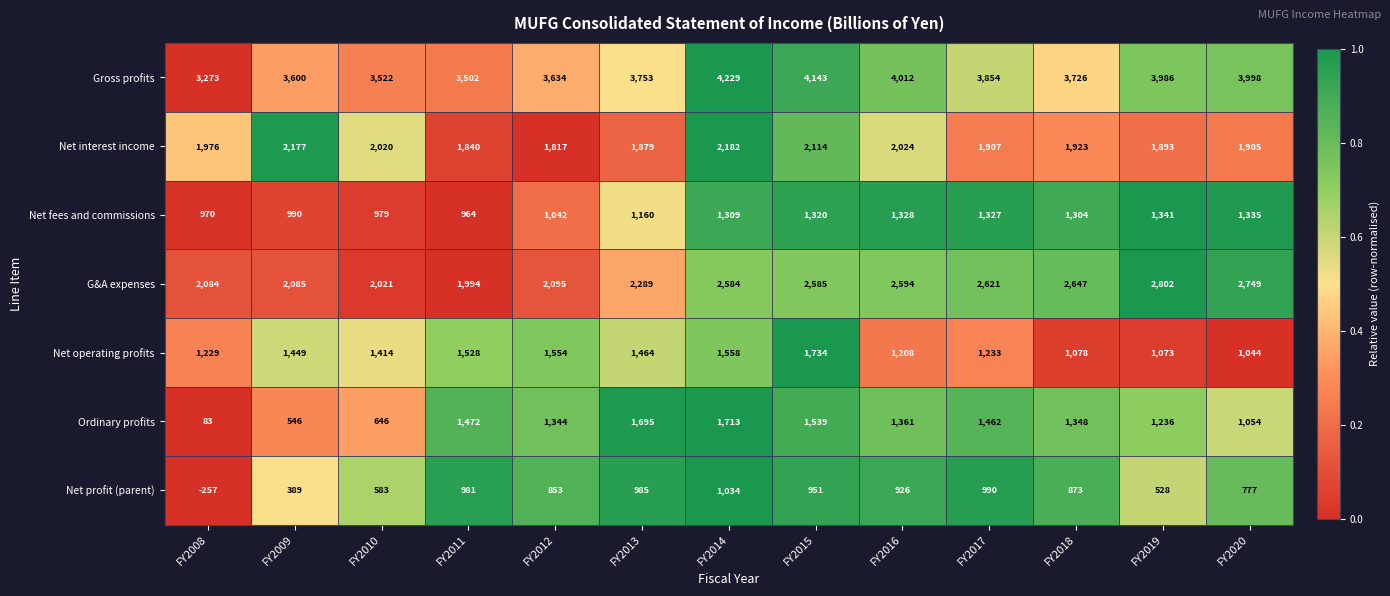

List the series in order of their peak value, highest first.

Gross profits, G&A expenses, Net interest income, Net operating profits, Ordinary profits, Net fees and commissions, Net profit (parent)